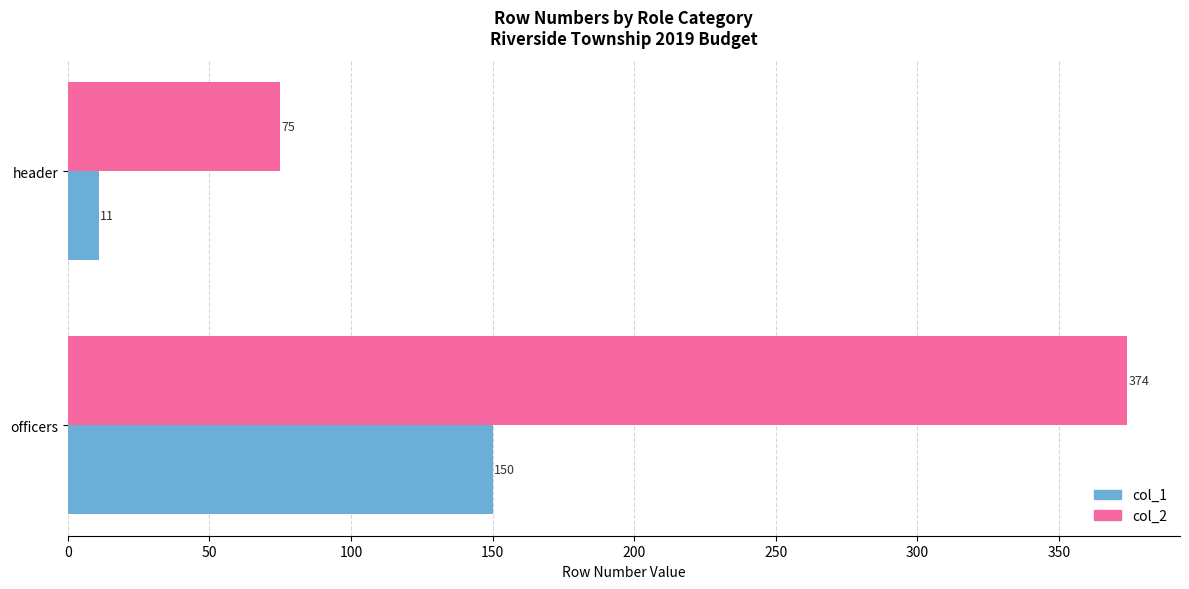

What is the maximum value shown in the chart?

374